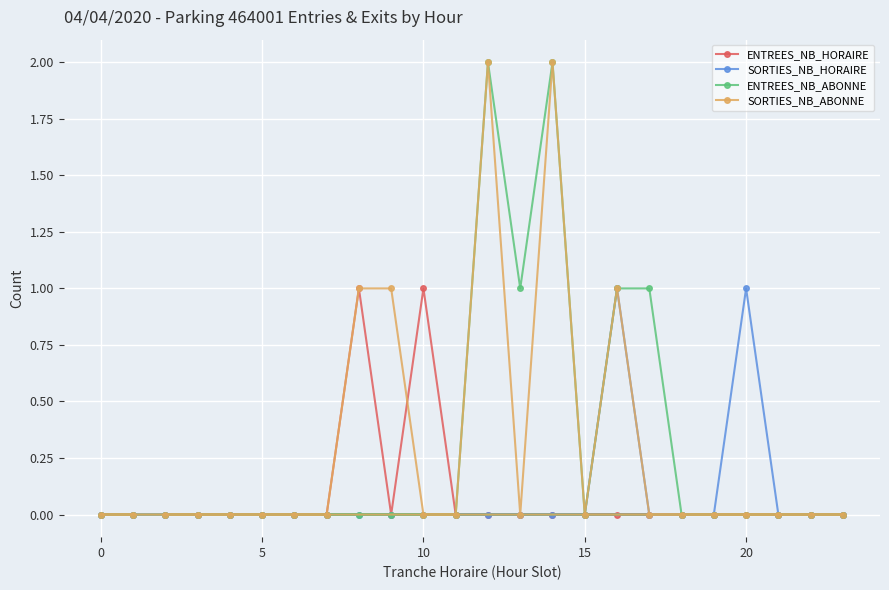

True or false: ENTREES_NB_ABONNE has a value of 1 at 0.

False